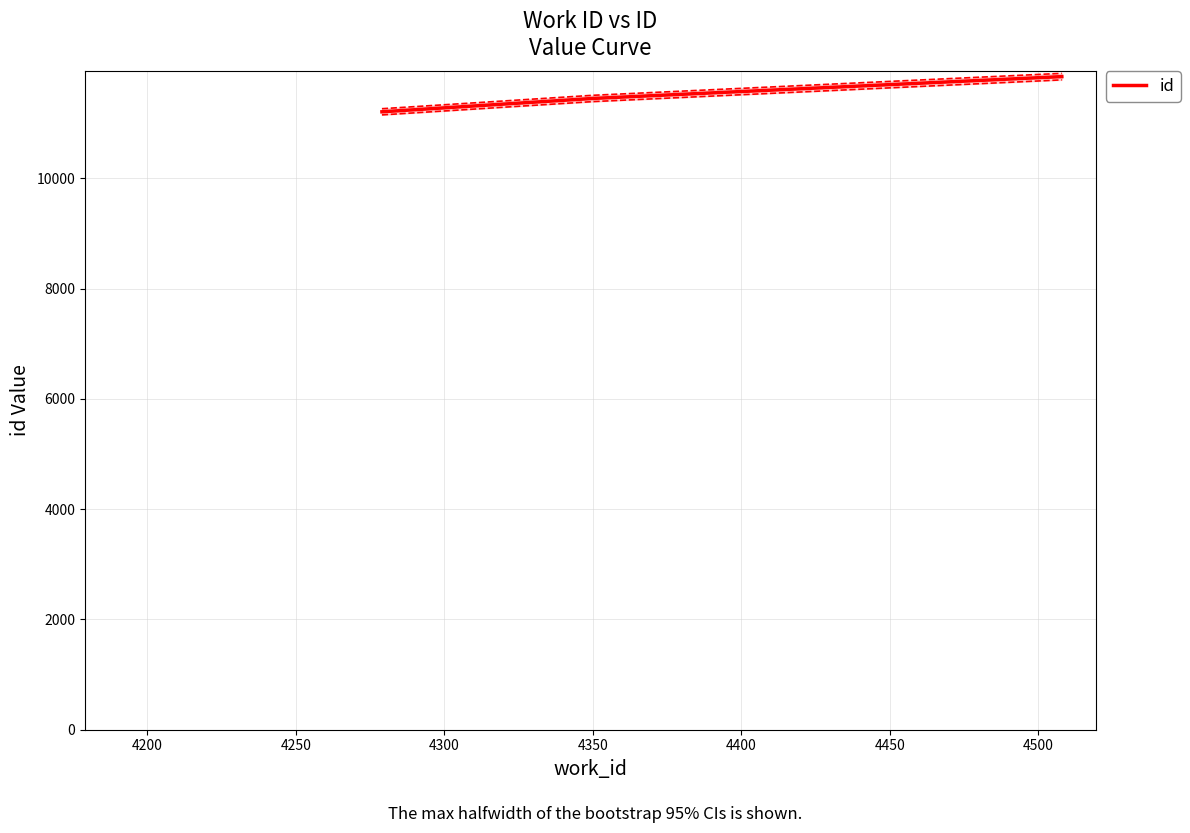

True or false: the data shows 19701 at 4250.

False